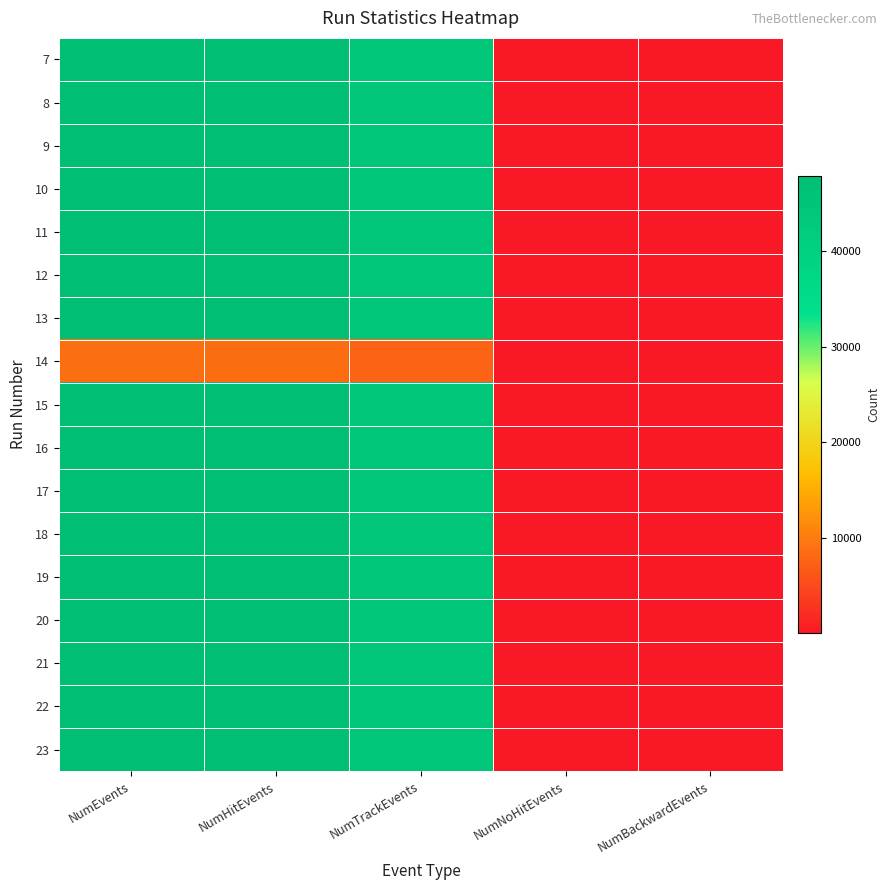

Reading left to right, list all the values displayed in this chart.

7: NumEvents=47861	NumHitEvents=47818	NumTrackEvents=44817	NumNoHitEvents=43	NumBackwardEvents=3
8: NumEvents=47810	NumHitEvents=47766	NumTrackEvents=44819	NumNoHitEvents=44	NumBackwardEvents=1
9: NumEvents=47798	NumHitEvents=47757	NumTrackEvents=44805	NumNoHitEvents=41	NumBackwardEvents=1
10: NumEvents=47782	NumHitEvents=47745	NumTrackEvents=44670	NumNoHitEvents=37	NumBackwardEvents=1
11: NumEvents=47760	NumHitEvents=47720	NumTrackEvents=44468	NumNoHitEvents=40	NumBackwardEvents=1
12: NumEvents=47734	NumHitEvents=47706	NumTrackEvents=44533	NumNoHitEvents=28	NumBackwardEvents=1
13: NumEvents=47774	NumHitEvents=47726	NumTrackEvents=44523	NumNoHitEvents=48	NumBackwardEvents=1
14: NumEvents=8601	NumHitEvents=8592	NumTrackEvents=7627	NumNoHitEvents=9	NumBackwardEvents=1
15: NumEvents=47729	NumHitEvents=47695	NumTrackEvents=44486	NumNoHitEvents=34	NumBackwardEvents=1
16: NumEvents=47744	NumHitEvents=47705	NumTrackEvents=44474	NumNoHitEvents=39	NumBackwardEvents=1
17: NumEvents=47758	NumHitEvents=47722	NumTrackEvents=44481	NumNoHitEvents=36	NumBackwardEvents=1
18: NumEvents=47773	NumHitEvents=47730	NumTrackEvents=44486	NumNoHitEvents=43	NumBackwardEvents=1
19: NumEvents=47759	NumHitEvents=47708	NumTrackEvents=44381	NumNoHitEvents=51	NumBackwardEvents=1
20: NumEvents=47753	NumHitEvents=47712	NumTrackEvents=44559	NumNoHitEvents=41	NumBackwardEvents=1
21: NumEvents=47756	NumHitEvents=47721	NumTrackEvents=44438	NumNoHitEvents=35	NumBackwardEvents=1
22: NumEvents=47721	NumHitEvents=47678	NumTrackEvents=44370	NumNoHitEvents=43	NumBackwardEvents=1
23: NumEvents=47747	NumHitEvents=47707	NumTrackEvents=44494	NumNoHitEvents=40	NumBackwardEvents=1